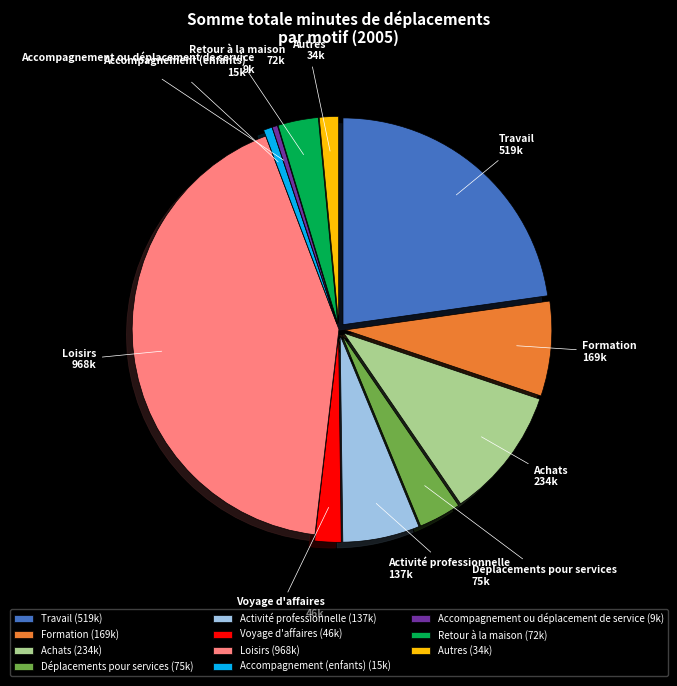

Do Travail and Déplacements pour services together represent more than half of the pie?

No